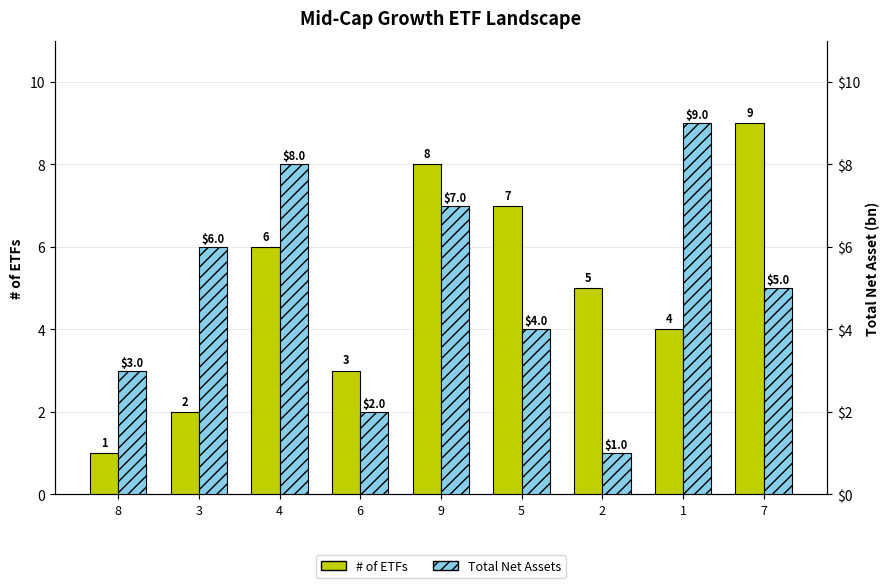

Is it true that # of ETFs equals 8 at 9?

True